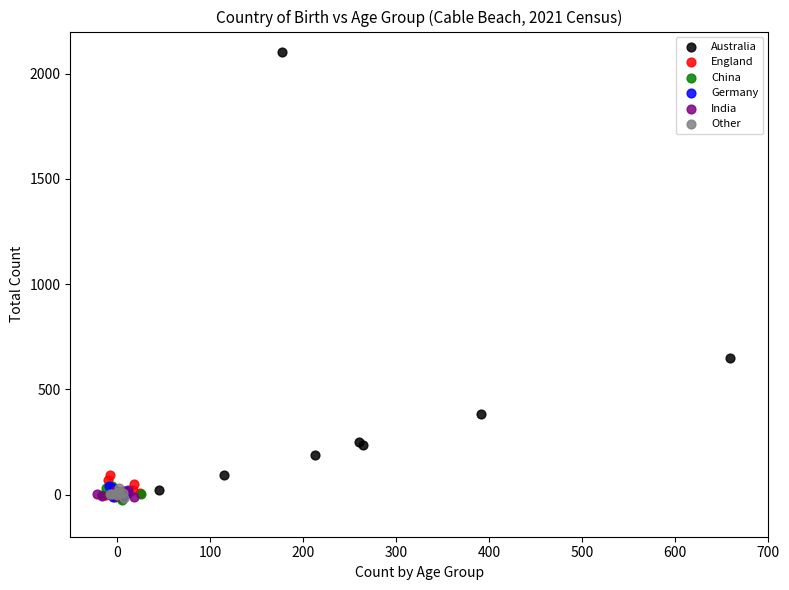

Which series has the widest spread of Y values?

Australia